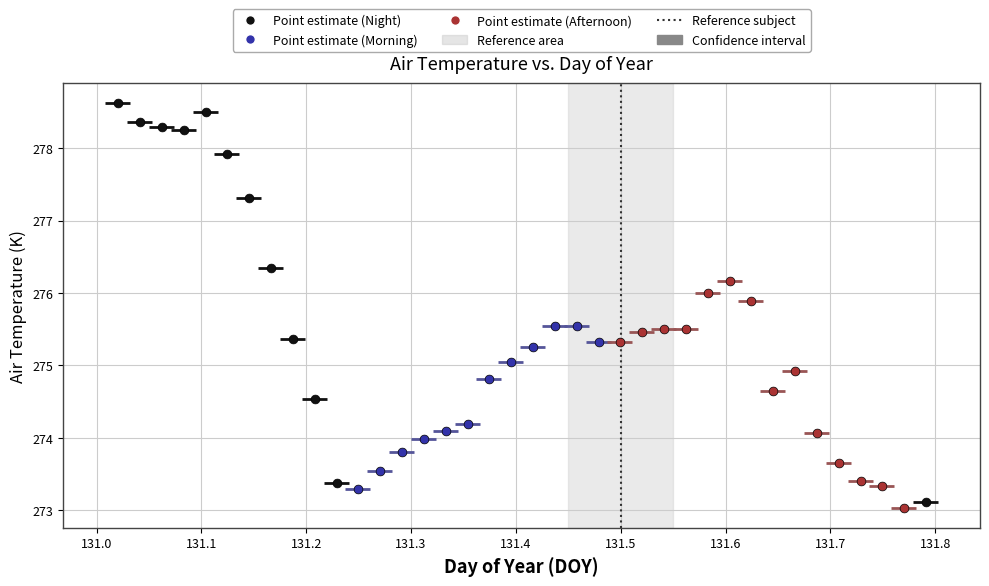

Which series reaches the minimum Y coordinate?

Point estimate (Afternoon)